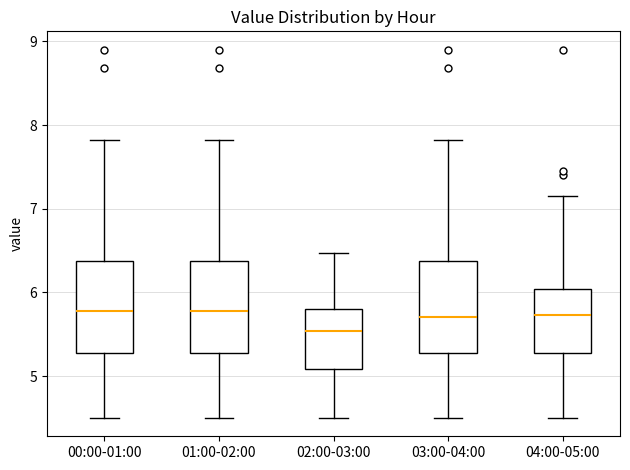

Reading left to right, transcribe this box plot: for each box, give where its median line is, the range the box spans, and where its two whiskers end, as read against the y-axis. The values are not printed on the chart, so give them approximately, as read against the axis.

00:00-01:00: median 5.8, box 5.3 to 6.4, whiskers 4.5 to 7.8
01:00-02:00: median 5.8, box 5.3 to 6.4, whiskers 4.5 to 7.8
02:00-03:00: median 5.5, box 5.1 to 5.8, whiskers 4.5 to 6.5
03:00-04:00: median 5.7, box 5.3 to 6.4, whiskers 4.5 to 7.8
04:00-05:00: median 5.7, box 5.3 to 6.0, whiskers 4.5 to 7.2